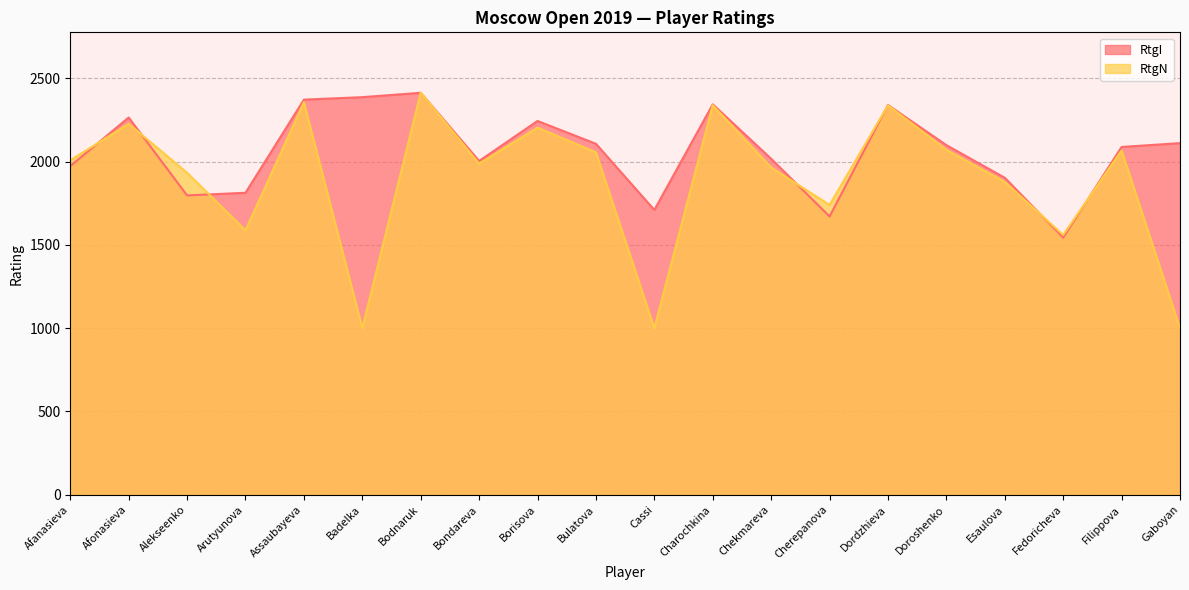

What value does the RtgN series have at Bondareva?

1988